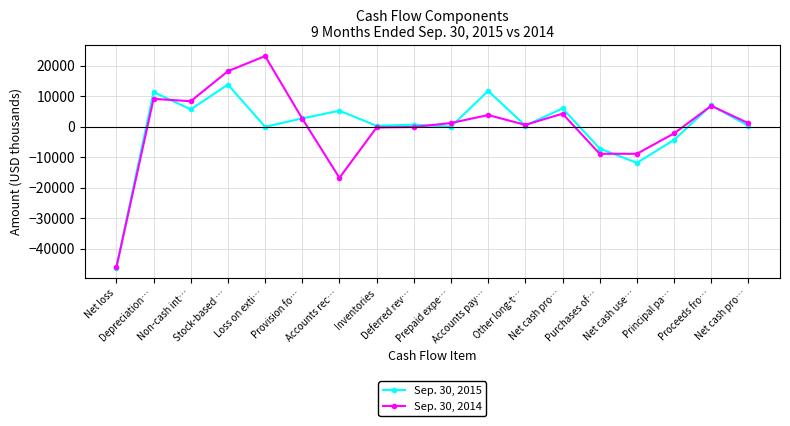

At which category is the sum across all series the highest?

Stock-based …